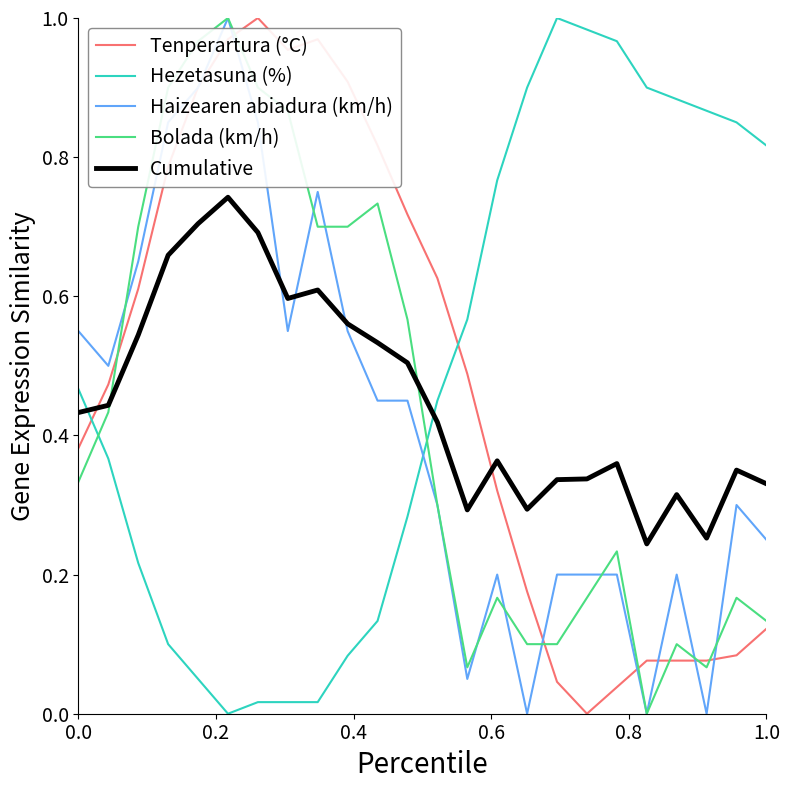

How many intersections are there between Cumulative and Tenperartura (°C)?

2